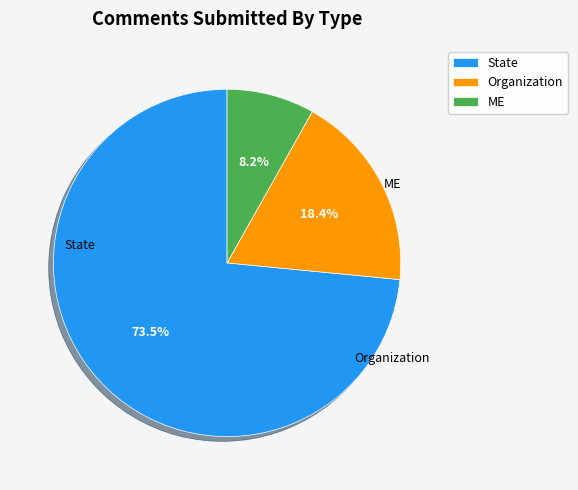

What percentage is the State slice, to the nearest percent?

73%